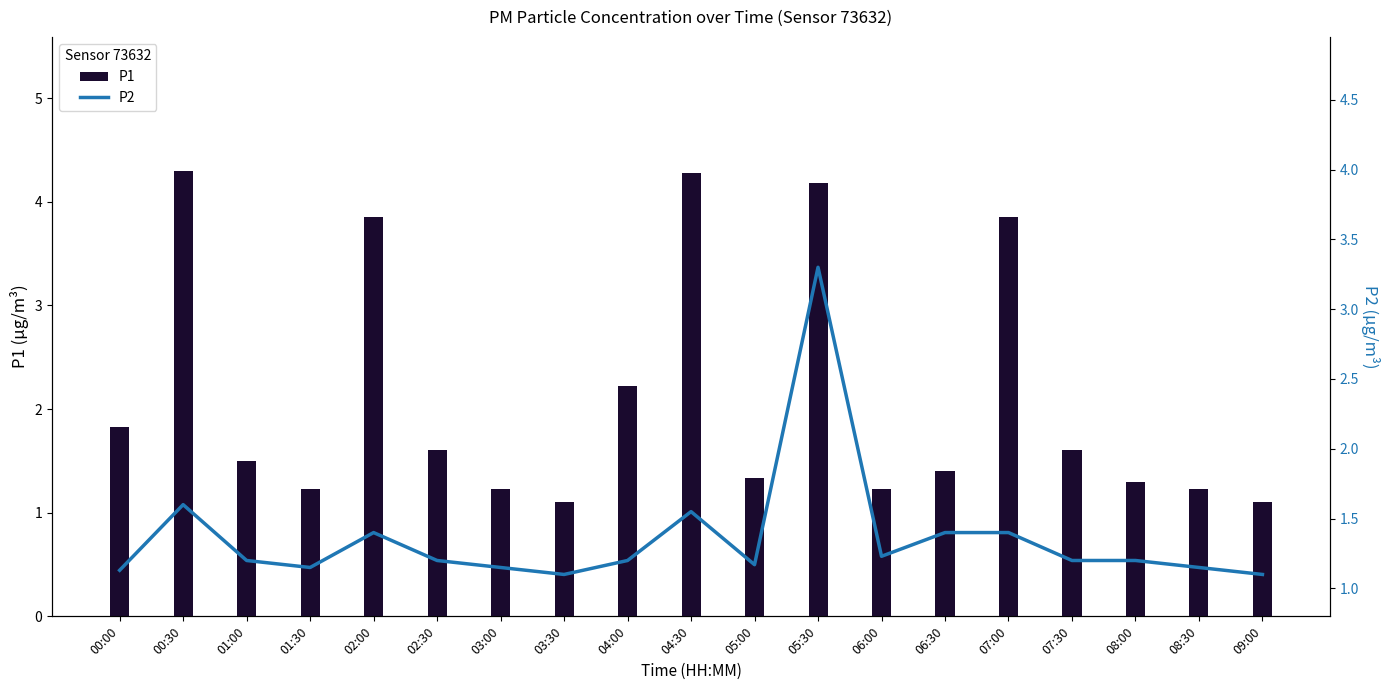

Which series changed the most between 02:30 and 07:30?

P1